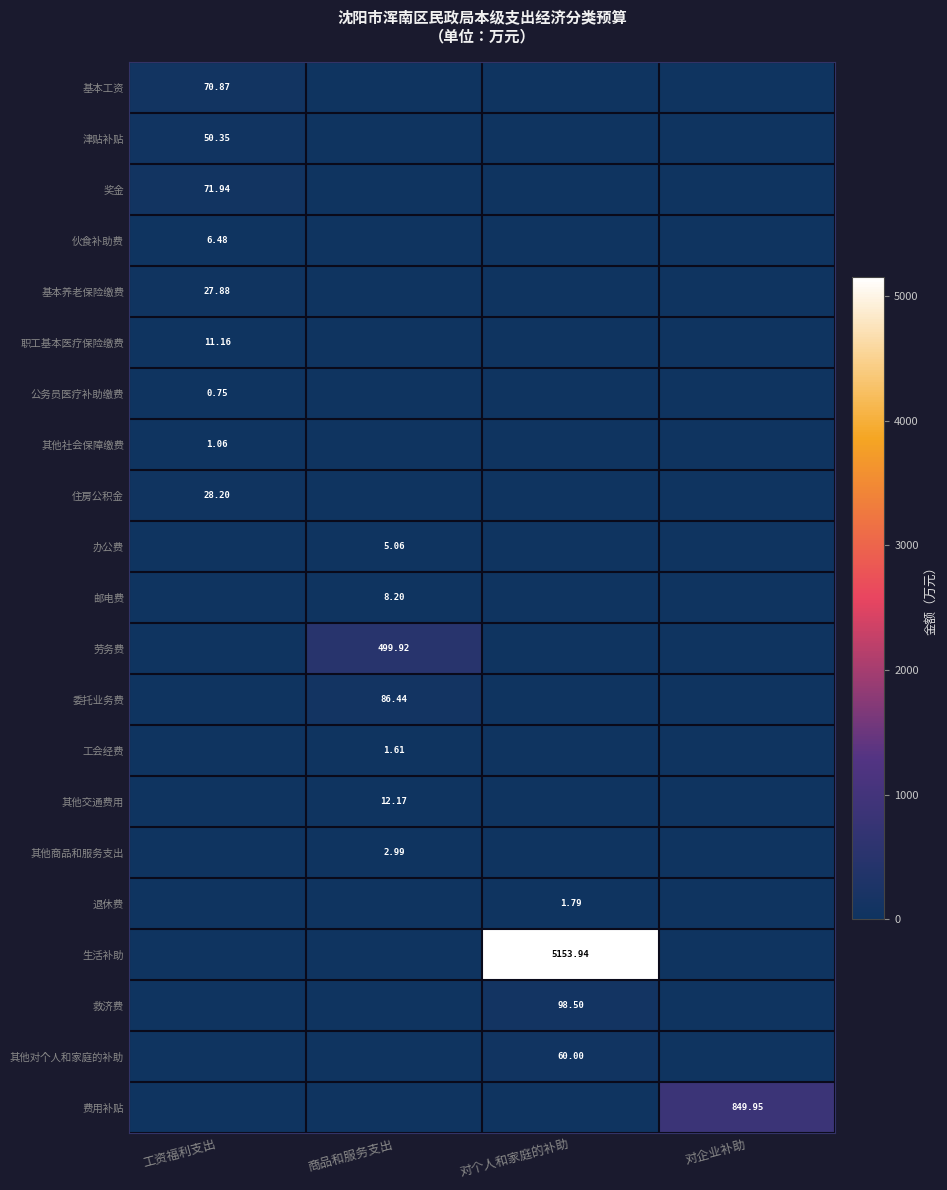

Rank the series by their maximum value, from lowest to highest.

公务员医疗补助缴费, 其他社会保障缴费, 工会经费, 退休费, 其他商品和服务支出, 办公费, 伙食补助费, 邮电费, 职工基本医疗保险缴费, 其他交通费用, 基本养老保险缴费, 住房公积金, 津贴补贴, 其他对个人和家庭的补助, 基本工资, 奖金, 委托业务费, 救济费, 劳务费, 费用补贴, 生活补助